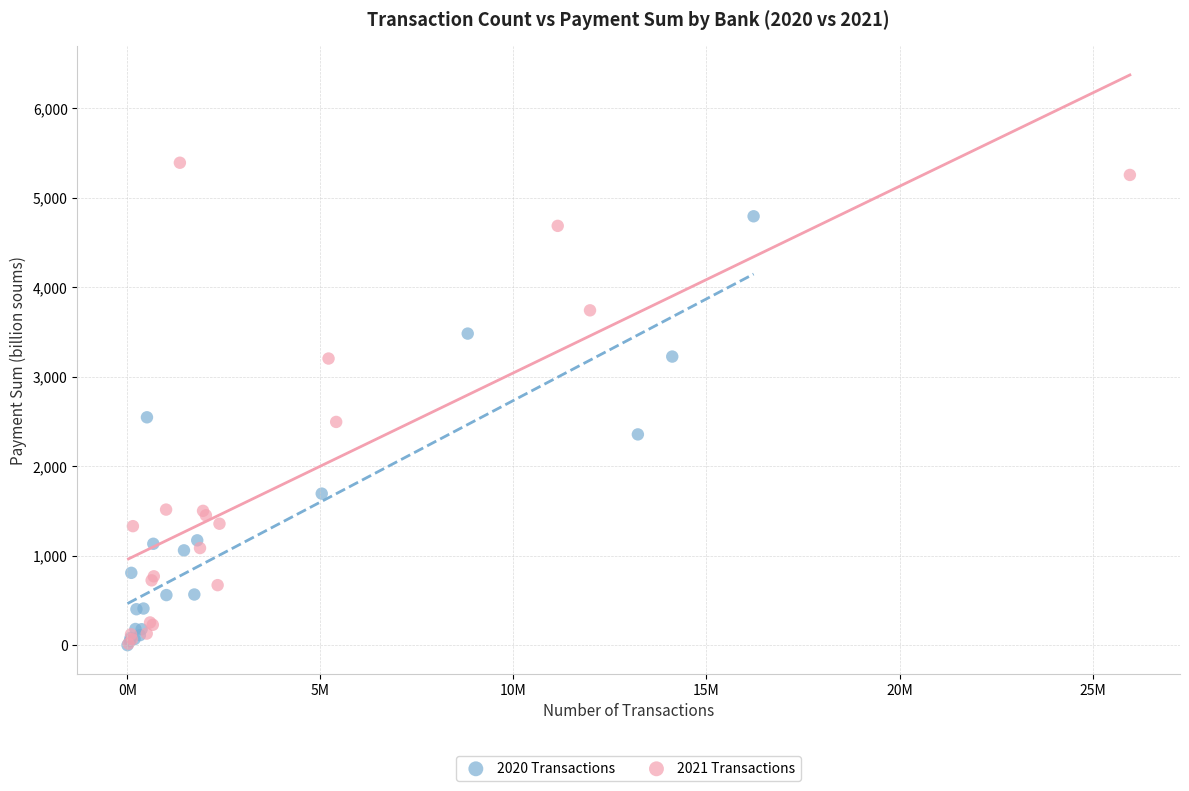

Which series reaches the maximum Y coordinate?

2021 Transactions